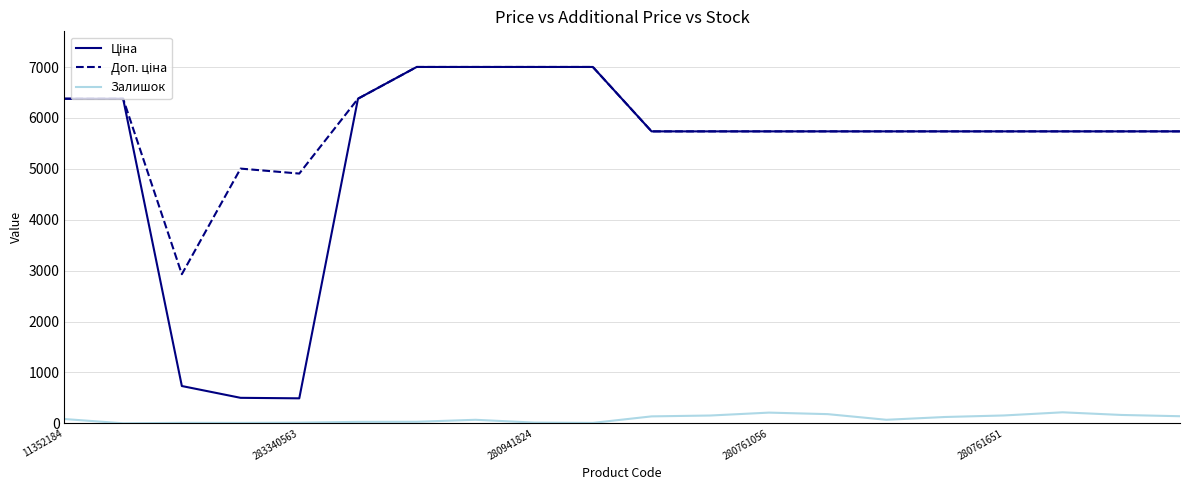

What is the greatest value displayed?

7002.6